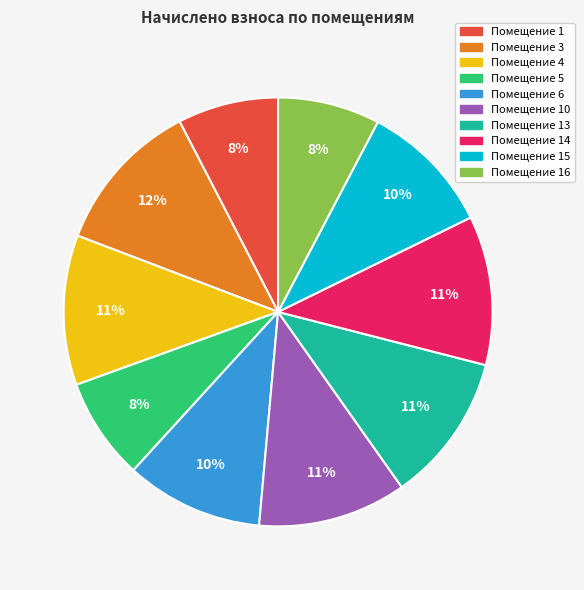

To the nearest percent, what is the difference between the largest and smallest slice percentages?

4%